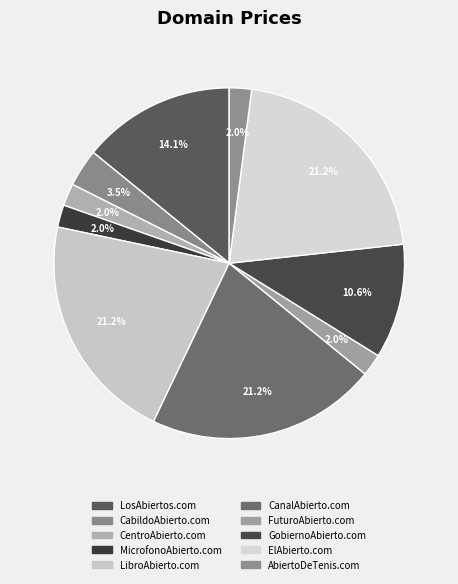

Rank the categories by value from highest to lowest.

LibroAbierto.com, CanalAbierto.com, ElAbierto.com, LosAbiertos.com, GobiernoAbierto.com, CabildoAbierto.com, CentroAbierto.com, MicrofonoAbierto.com, FuturoAbierto.com, AbiertoDeTenis.com